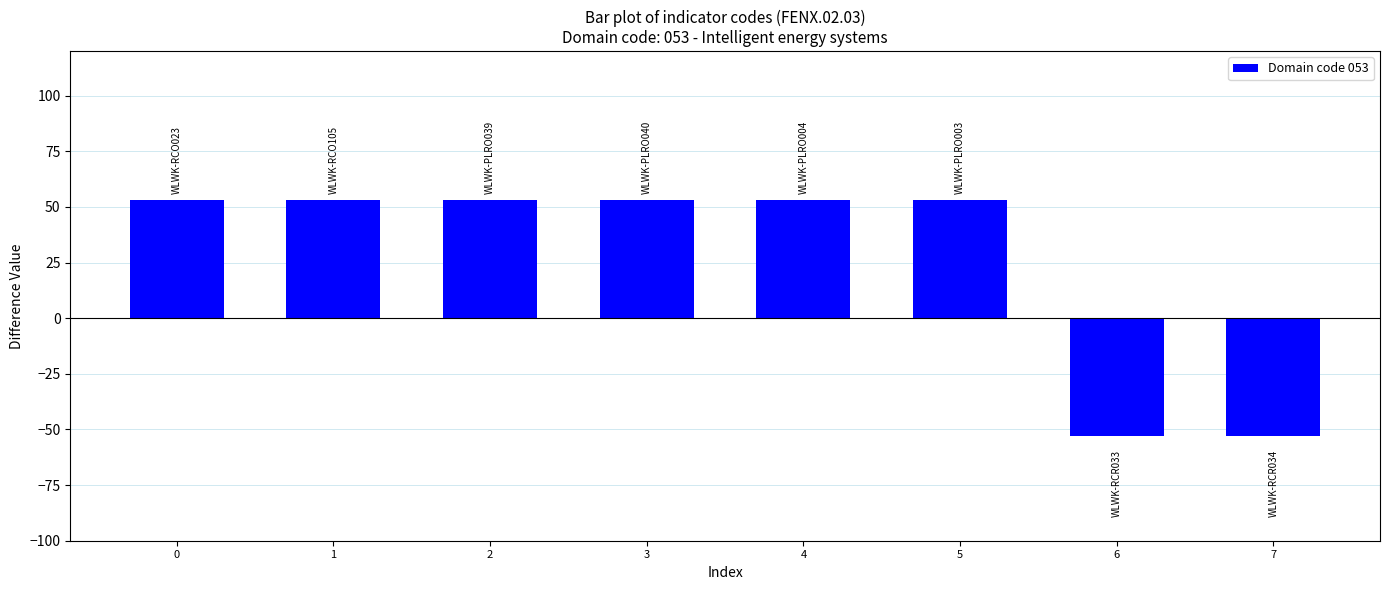

Approximately how many times larger is the value at 4 compared to 2?

1.0